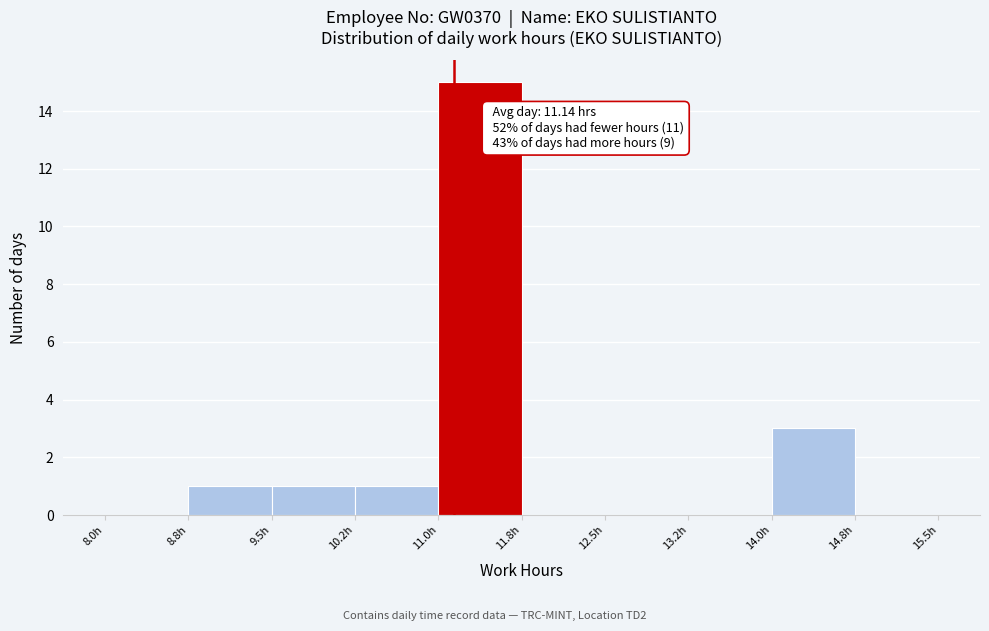

Over which range of the x-axis is the bar tallest?

11.00 to 11.75